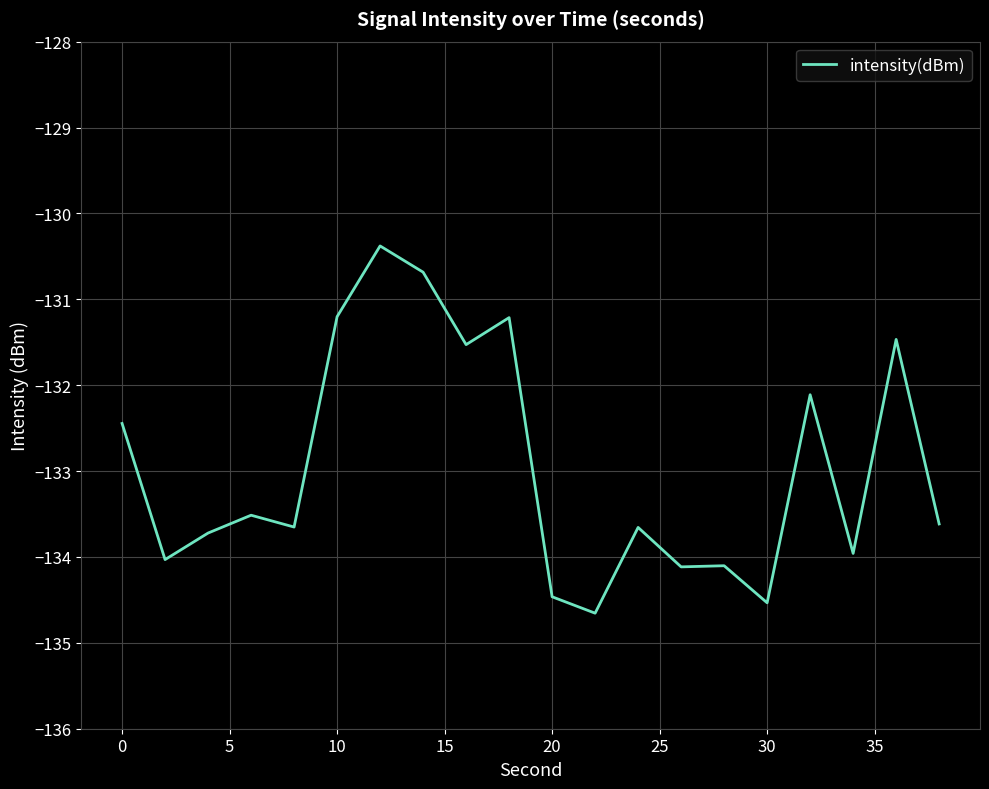

What is the smallest value displayed?

-134.7